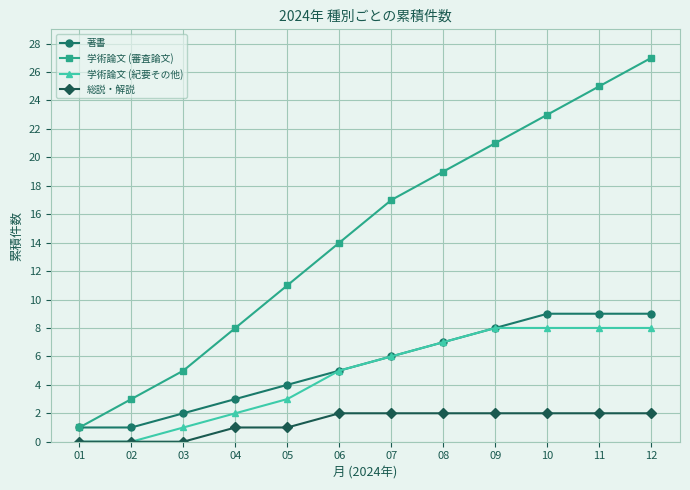

Reading left to right, list all the values displayed in this chart.

著書: 01=1	02=1	03=2	04=3	05=4	06=5	07=6	08=7	09=8	10=9	11=9	12=9
学術論文 (審査論文): 01=1	02=3	03=5	04=8	05=11	06=14	07=17	08=19	09=21	10=23	11=25	12=27
学術論文 (紀要その他): 01=0	02=0	03=1	04=2	05=3	06=5	07=6	08=7	09=8	10=8	11=8	12=8
総説・解説: 01=0	02=0	03=0	04=1	05=1	06=2	07=2	08=2	09=2	10=2	11=2	12=2